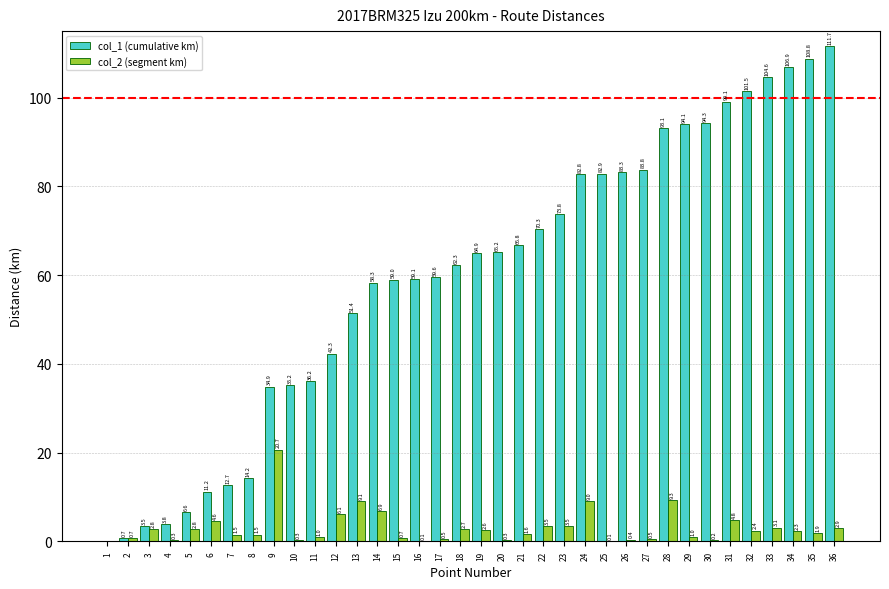

Which label corresponds to the largest value in the chart?

36